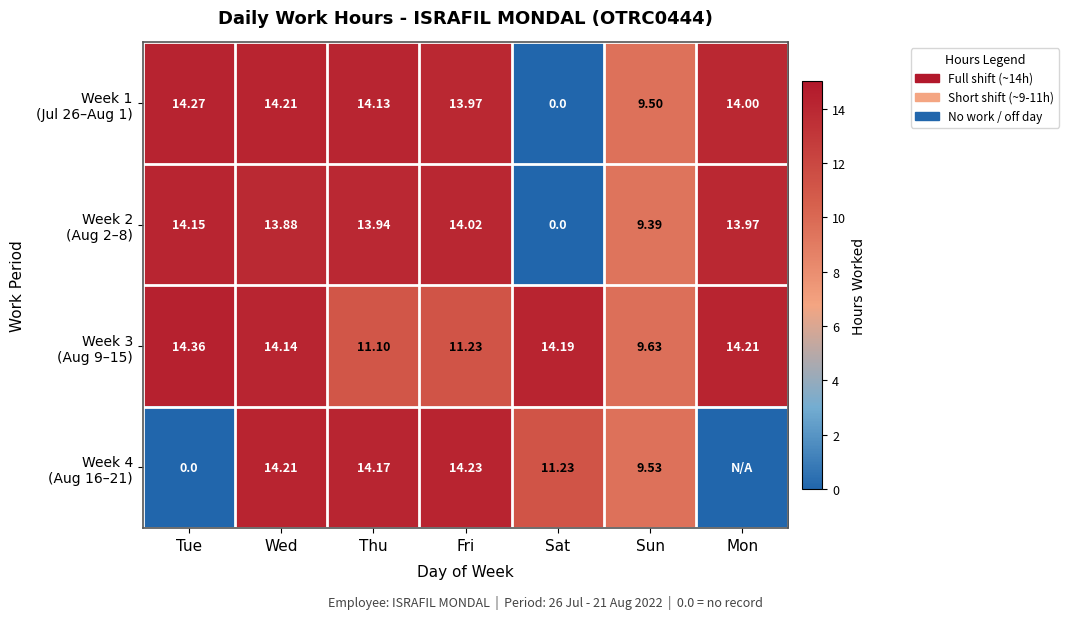

At how many categories does at least one series exceed 1?

7